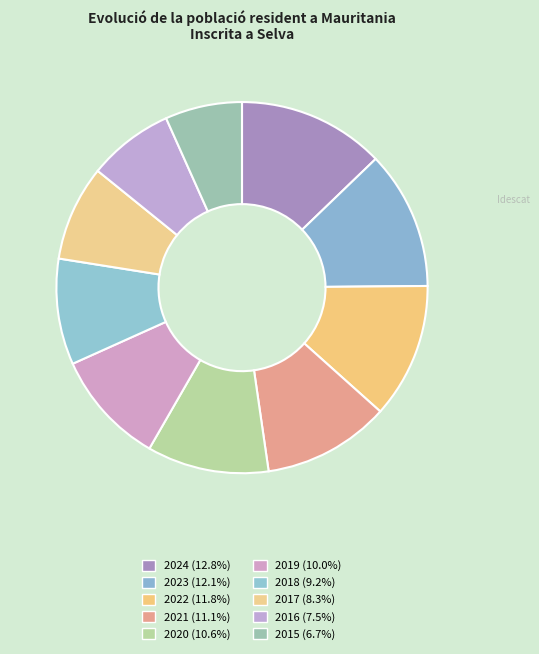

True or false: 2023 accounts for 22% of the total.

False